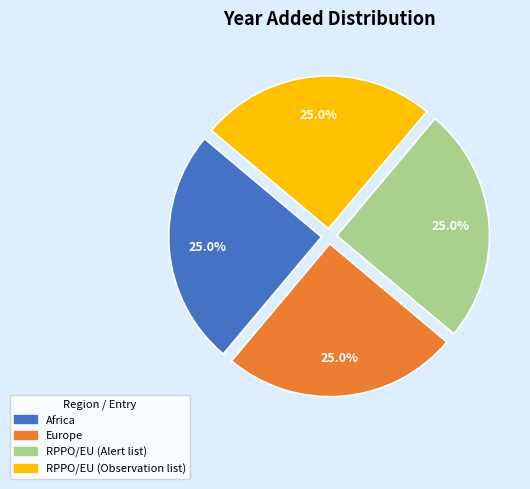

True or false: RPPO/EU (Alert list) accounts for 20% of the total.

False